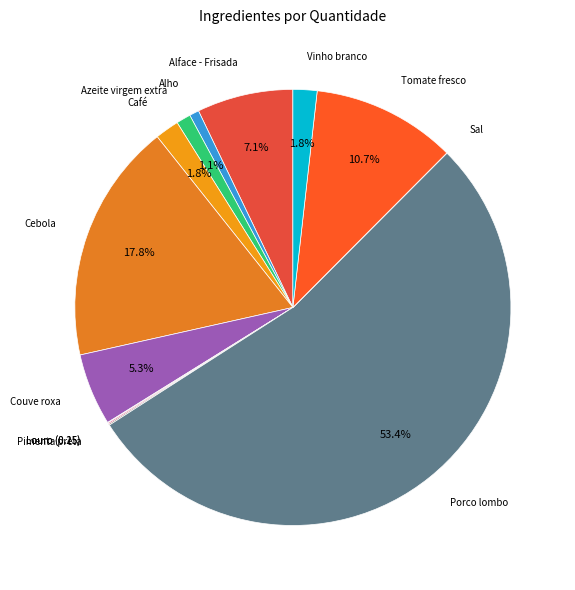

Rank the categories by value from highest to lowest.

Porco lombo, Cebola, Tomate fresco, Alface - Frisada, Couve roxa, Café, Vinho branco, Azeite virgem extra, Alho, Louro (0.25), Pimenta preta, Louro (0.15), Sal